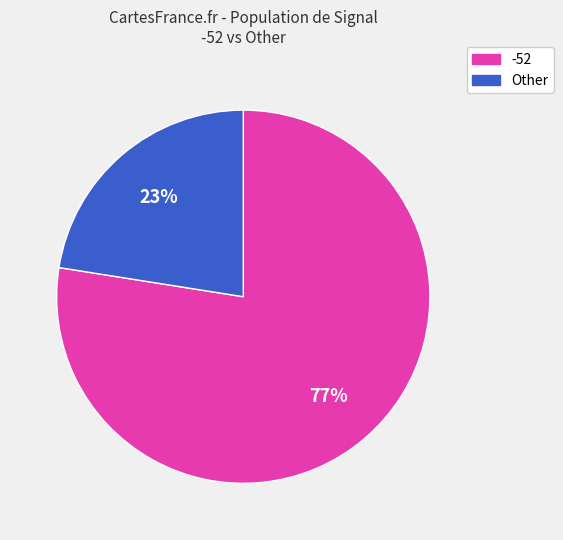

Is there a majority slice in this chart?

Yes